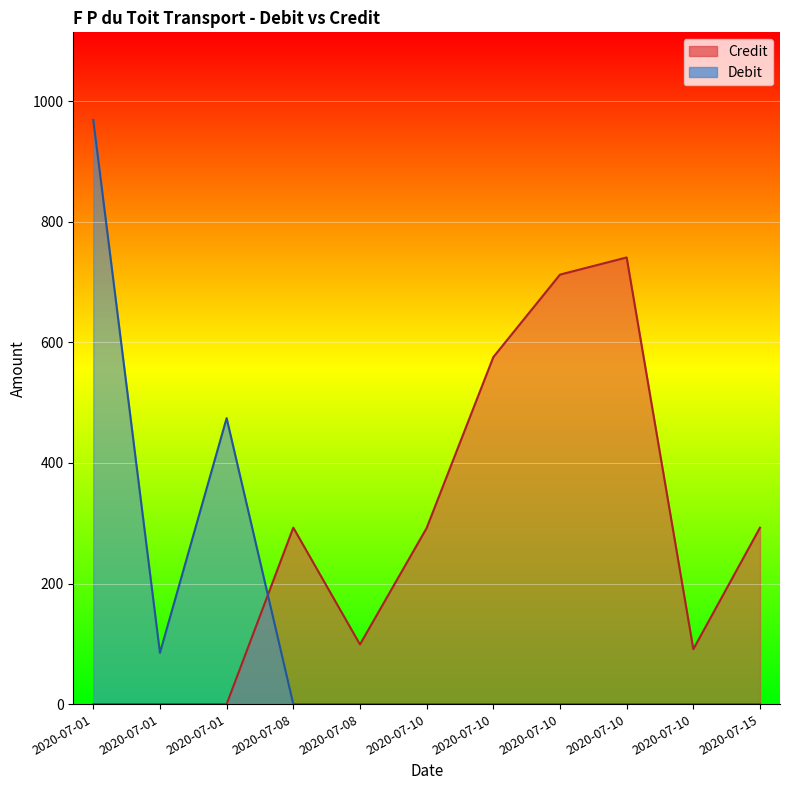

Which has a higher value, 2020-07-15 or 2020-07-01?

2020-07-15